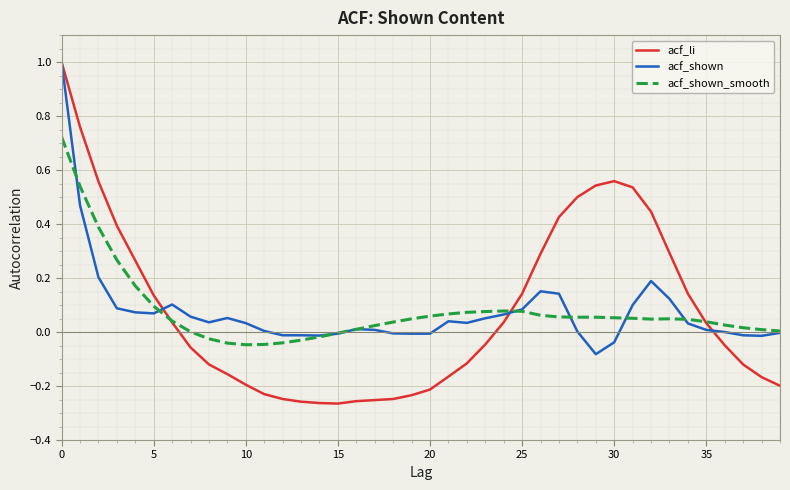

What is the sum of all acf_li values?

3.2